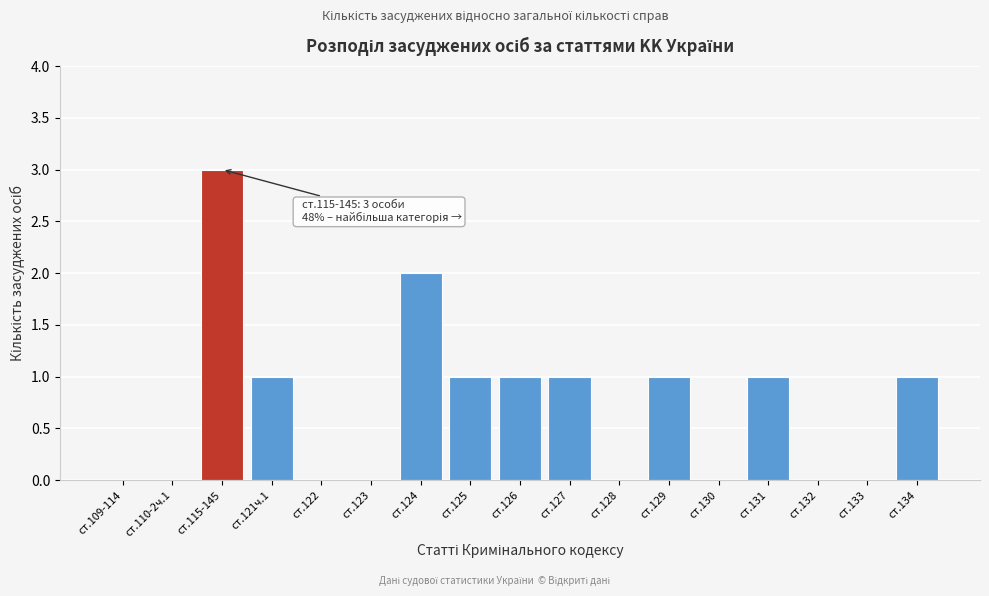

Reading left to right, list all the values displayed in this chart.

ст.109-114=0	ст.110-2ч.1=0	ст.115-145=3	ст.121ч.1=1	ст.122=0	ст.123=0	ст.124=2	ст.125=1	ст.126=1	ст.127=1	ст.128=0	ст.129=1	ст.130=0	ст.131=1	ст.132=0	ст.133=0	ст.134=1